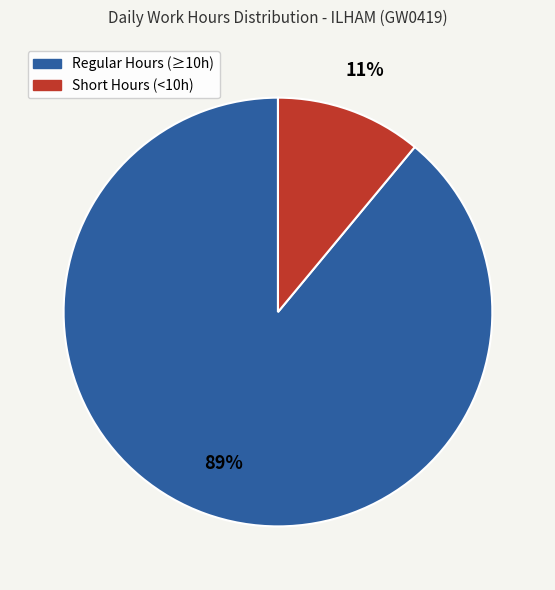

Is there a majority slice in this chart?

Yes